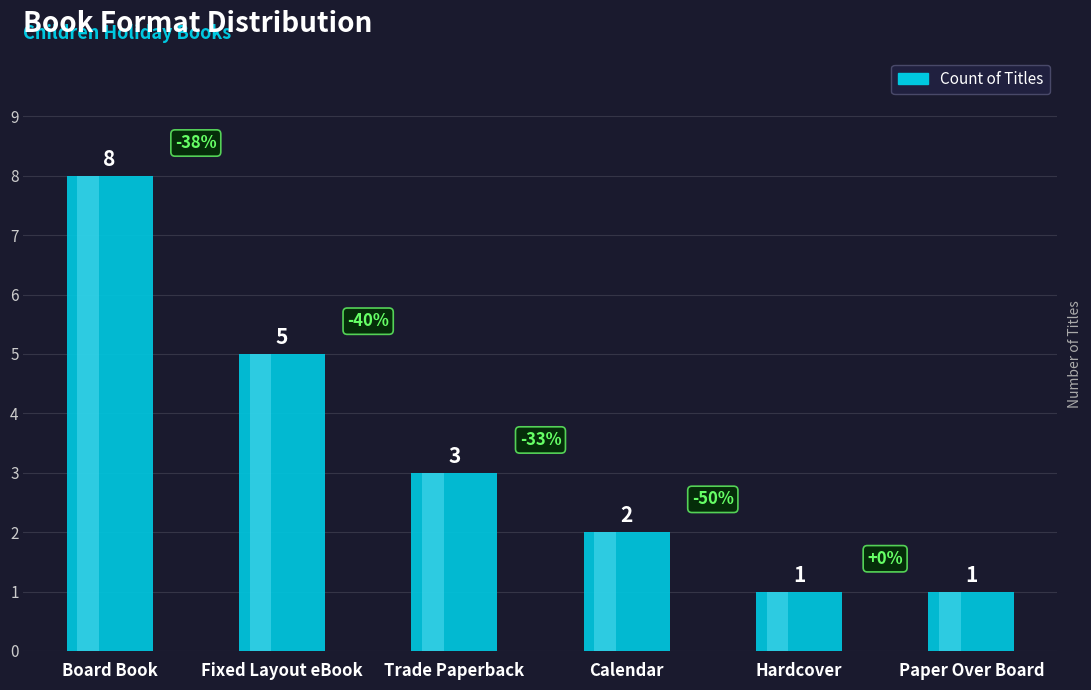

What is the ratio of the value at Trade Paperback to the value at Paper Over Board?

3.0